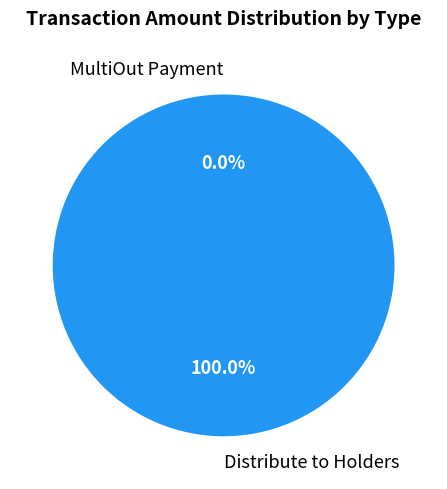

Combined, do 7 and 5 account for over 50%?

Yes